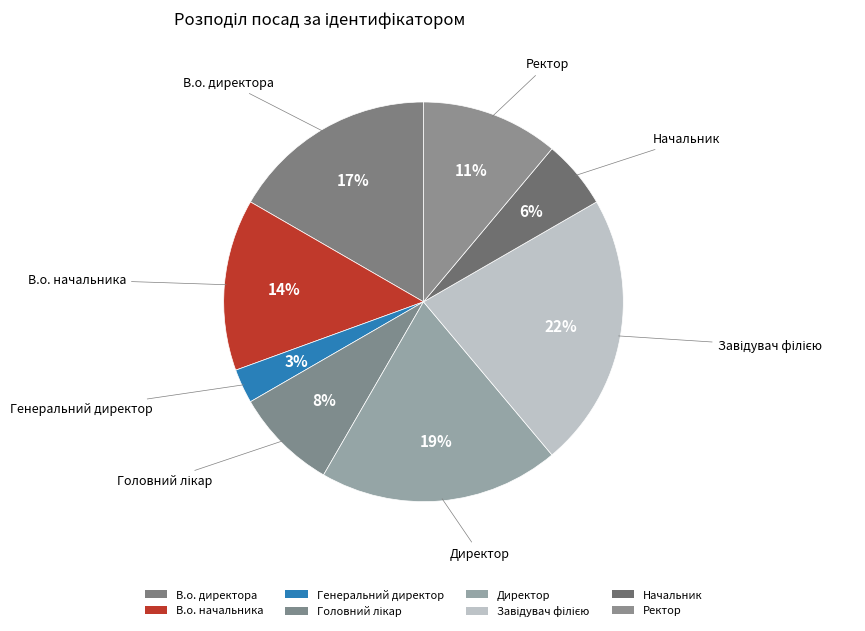

Count the number of slices in the pie.

8